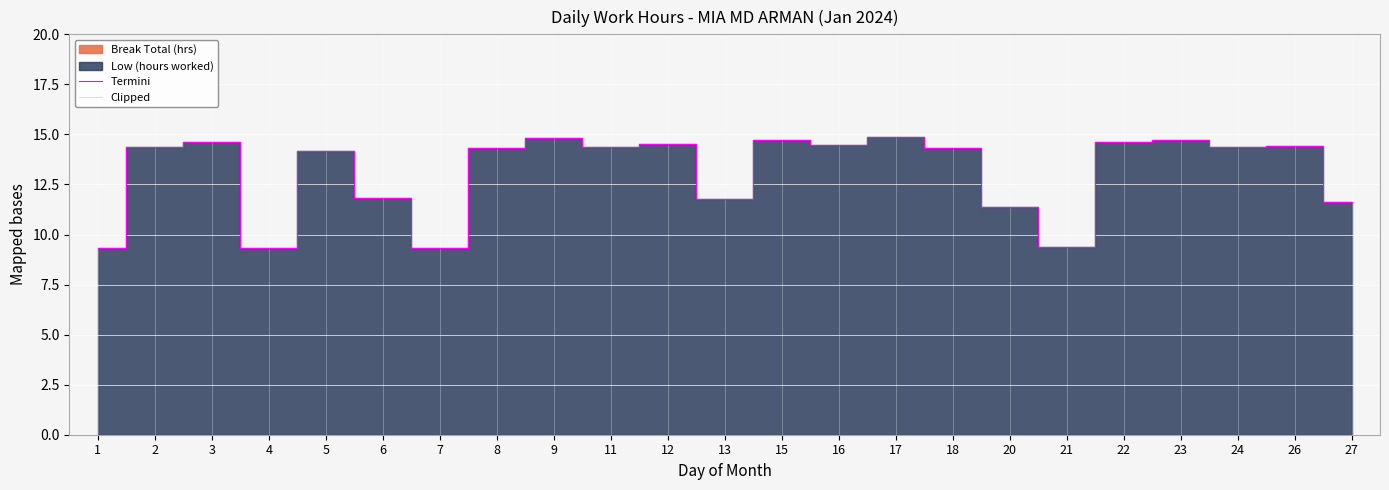

Rank the categories by Termini value from lowest to highest.

7, 1, 4, 21, 20, 27, 13, 6, 5, 18, 8, 2, 11, 24, 26, 16, 12, 3, 22, 15, 23, 9, 17